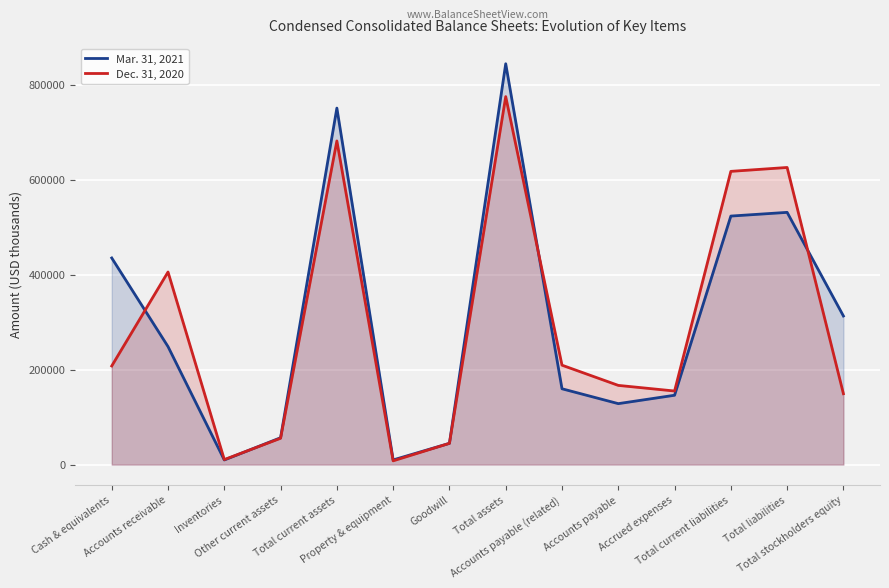

How many intersections are there between Dec. 31, 2020 and Mar. 31, 2021?

4